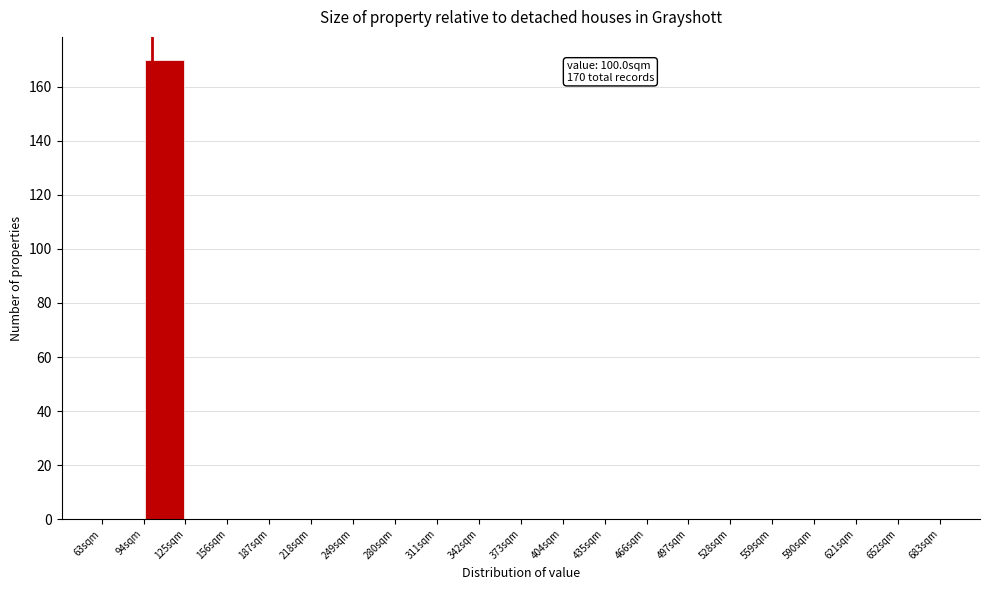

Over which range of the x-axis is the bar tallest?

94 to 125